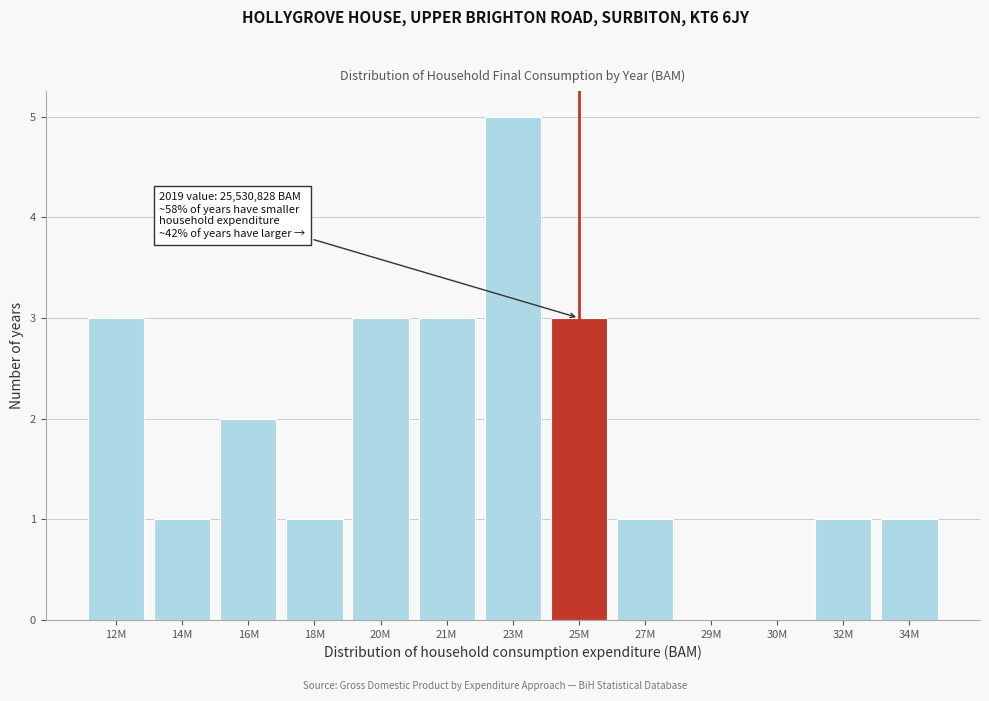

Reading left to right, what are all the values shown in this chart?

12M=3	14M=1	16M=2	18M=1	20M=3	21M=3	23M=5	25M=3	27M=1	29M=0	30M=0	32M=1	34M=1